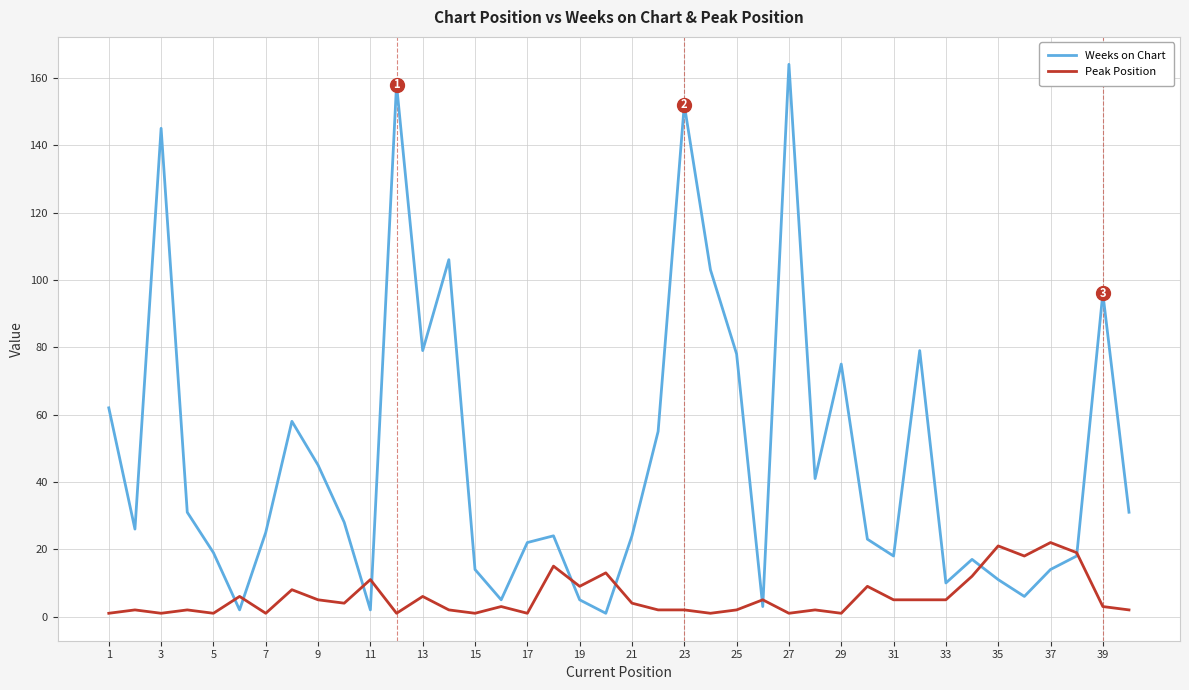

How many interior local valleys does the Weeks on Chart series have?

11